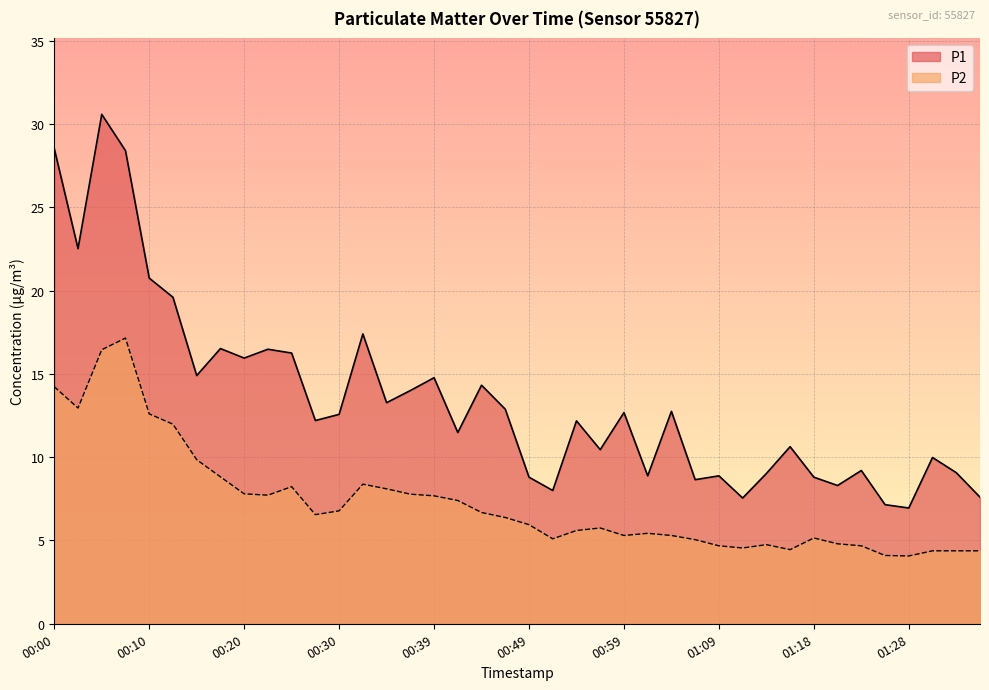

How many lines are shown in the chart?

2